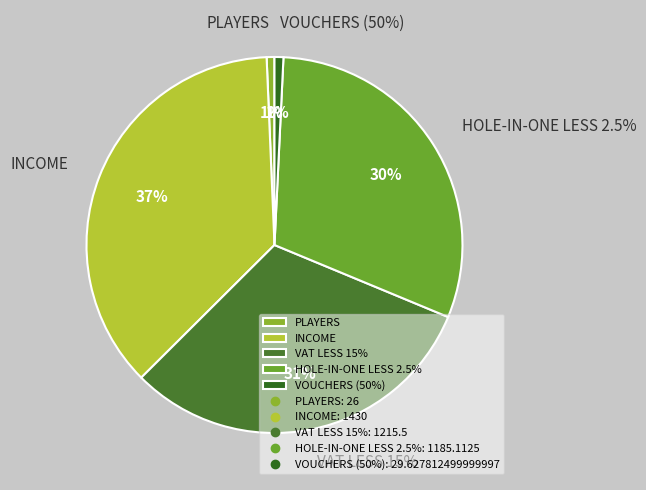

Does PLAYERS represent more than half of the total?

No